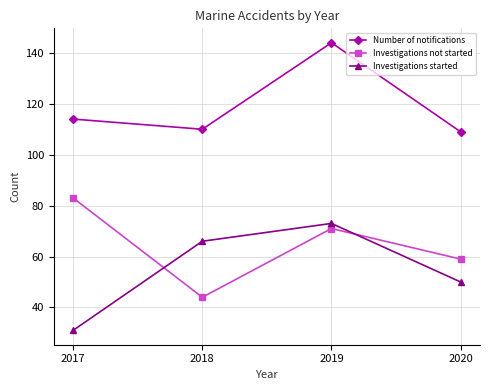

What is the average value of the Number of notifications series?

119